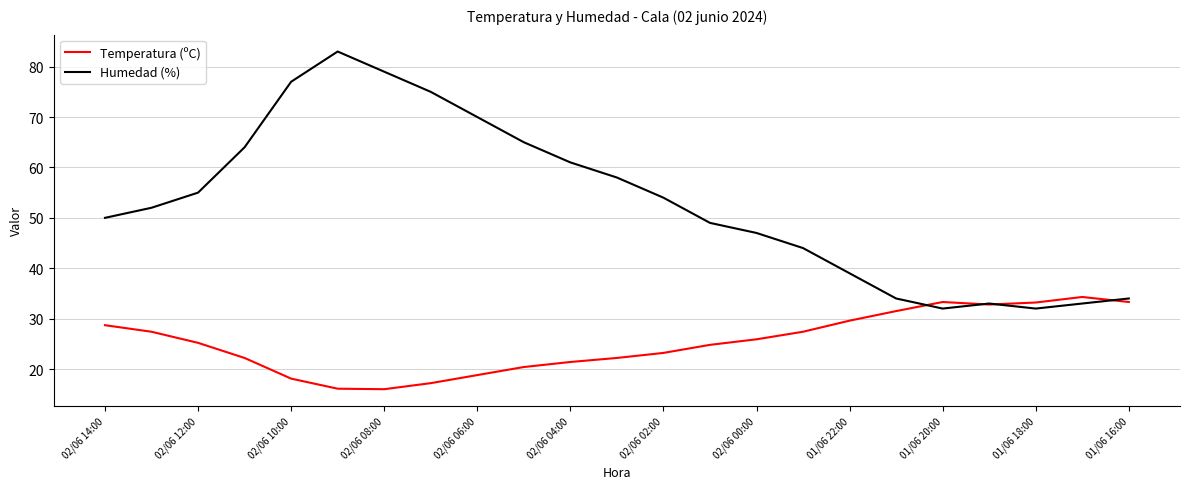

What is the maximum value for Humedad (%)?

83.0